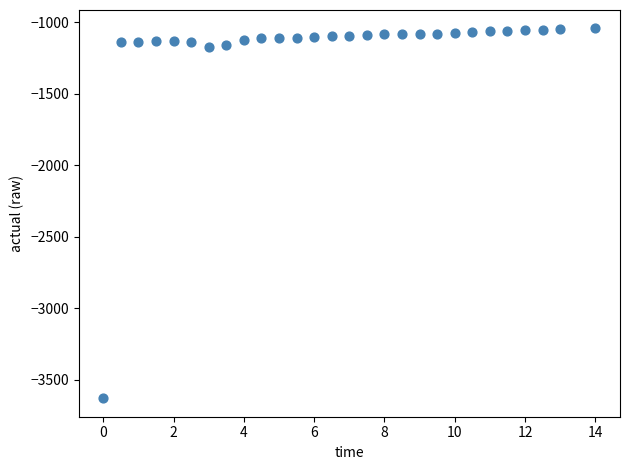

What is the range of Y values (max minus min)?

2583.9